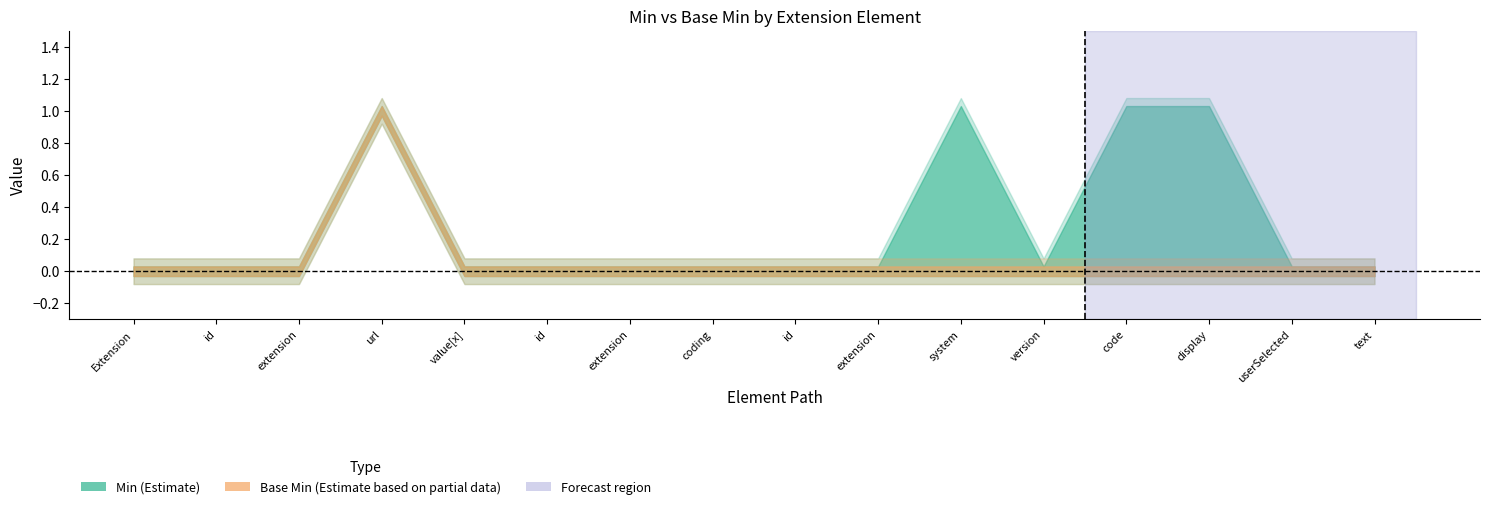

The Base Min series shows 0 at Extension.value[x].coding.code. True or false?

True